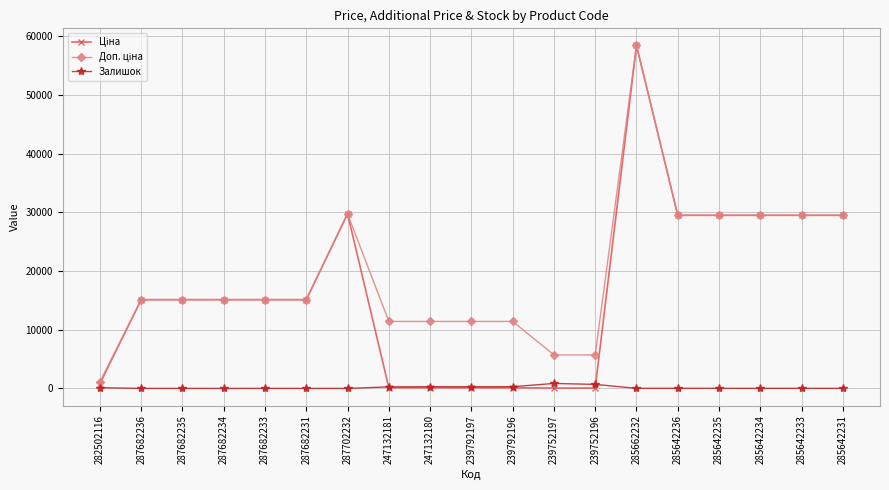

True or false: Залишок has more than 0 points higher than both neighbors.

True